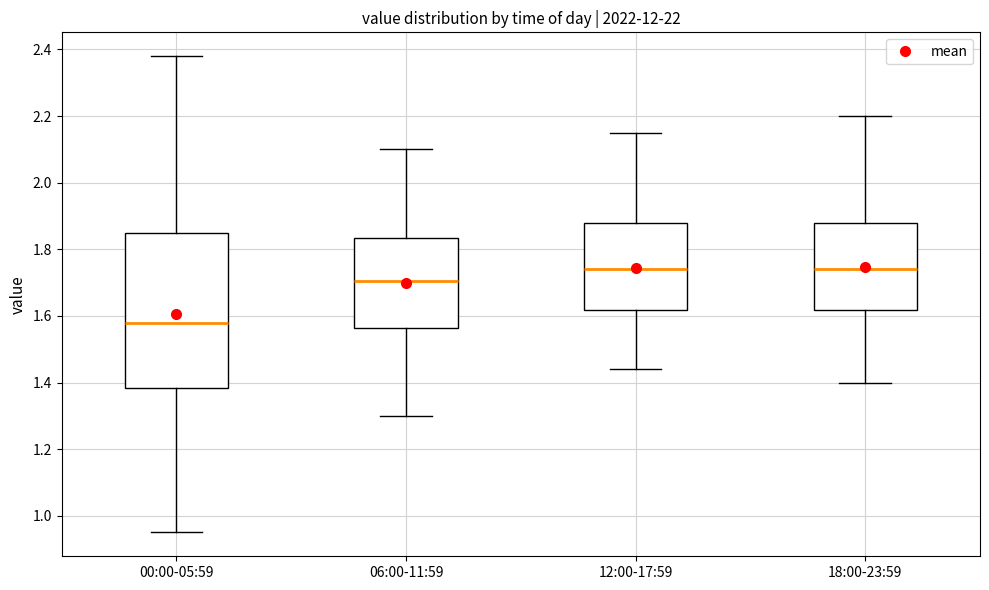

Reading left to right, read every box against the y-axis: the position of its median line, the range the box covers, and the ends of its whiskers. The values are not printed on the chart, so give them approximately, as read against the axis.

00:00-05:59: median 1.58, box 1.38 to 1.86, whiskers 0.96 to 2.38
06:00-11:59: median 1.70, box 1.56 to 1.84, whiskers 1.30 to 2.10
12:00-17:59: median 1.74, box 1.62 to 1.88, whiskers 1.44 to 2.16
18:00-23:59: median 1.74, box 1.62 to 1.88, whiskers 1.40 to 2.20